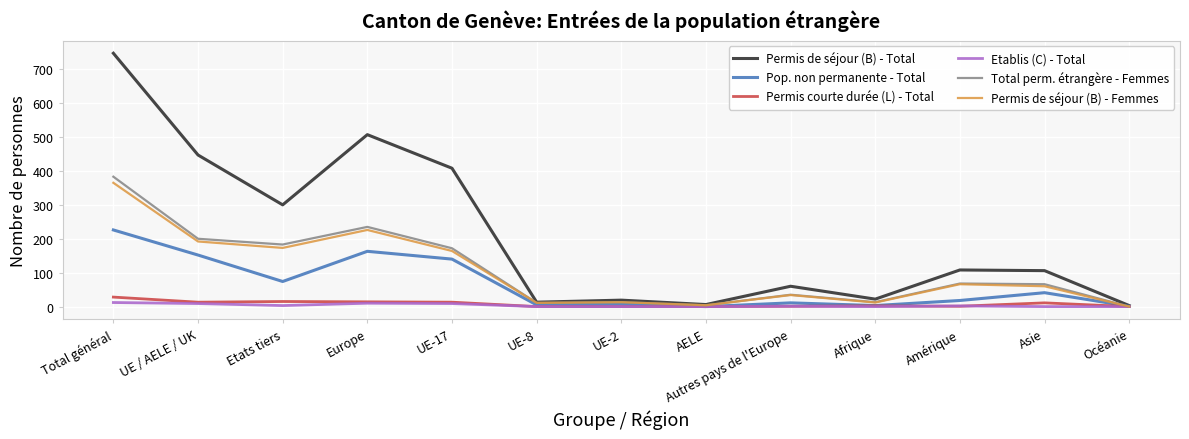

What is the difference between the maximum and minimum values in the Permis de séjour (B) - Femmes series?

365